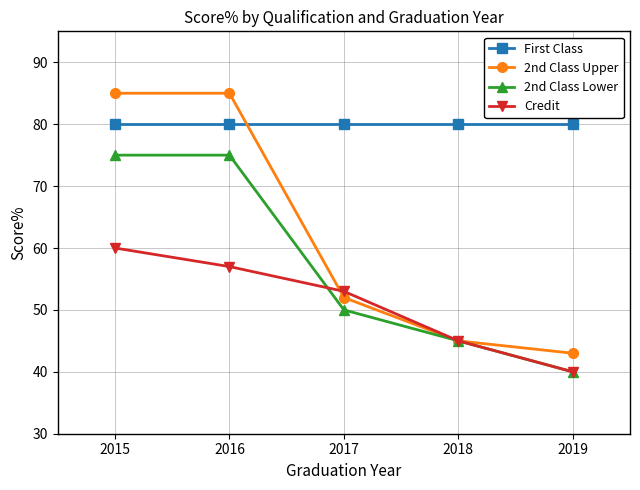

Rank the series at 2015 from lowest to highest value.

Credit, 2nd Class Lower, First Class, 2nd Class Upper